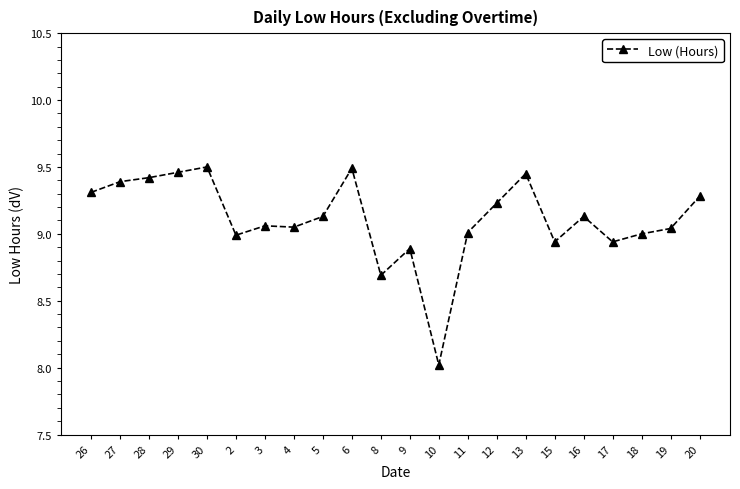

Does the chart display data point markers on the line(s)?

Yes